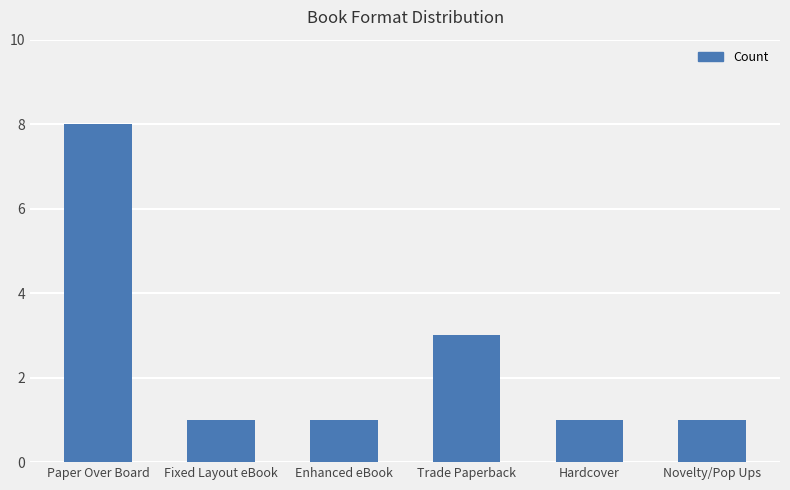

What is the difference between the maximum and minimum values?

7